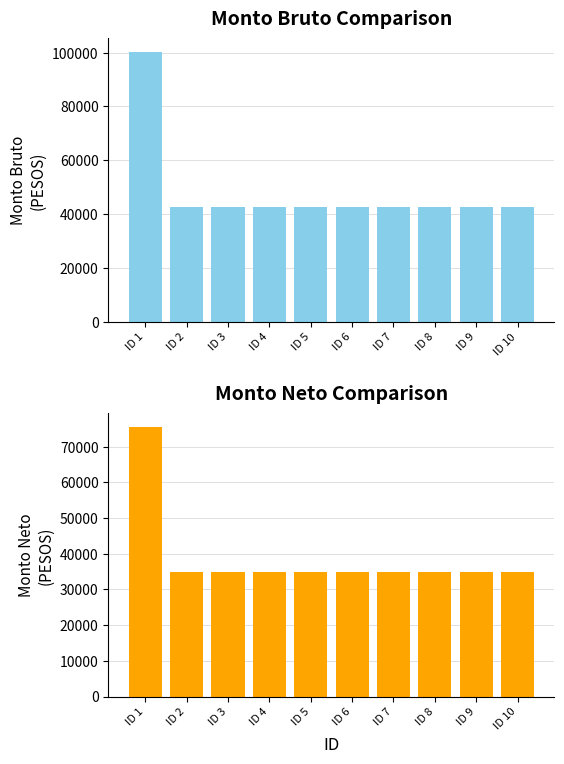

The Monto bruto de las dietas series shows 42573.3 at ID 6. True or false?

True